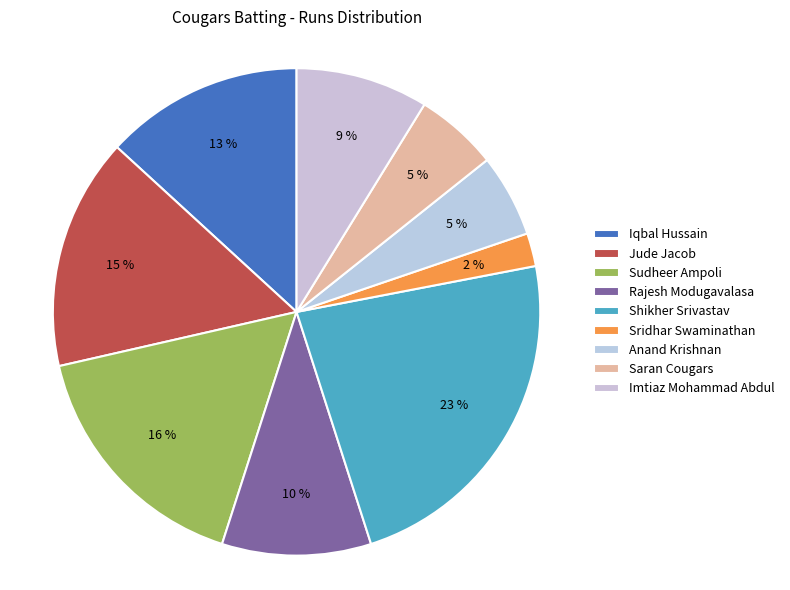

How many slices are in this pie chart?

9